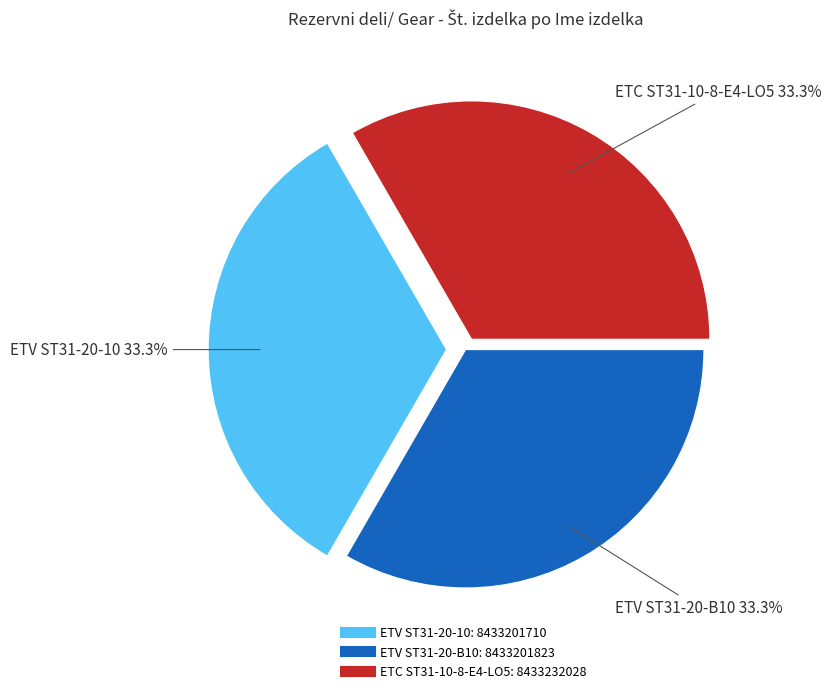

To the nearest percent, what is the average slice percentage?

33%